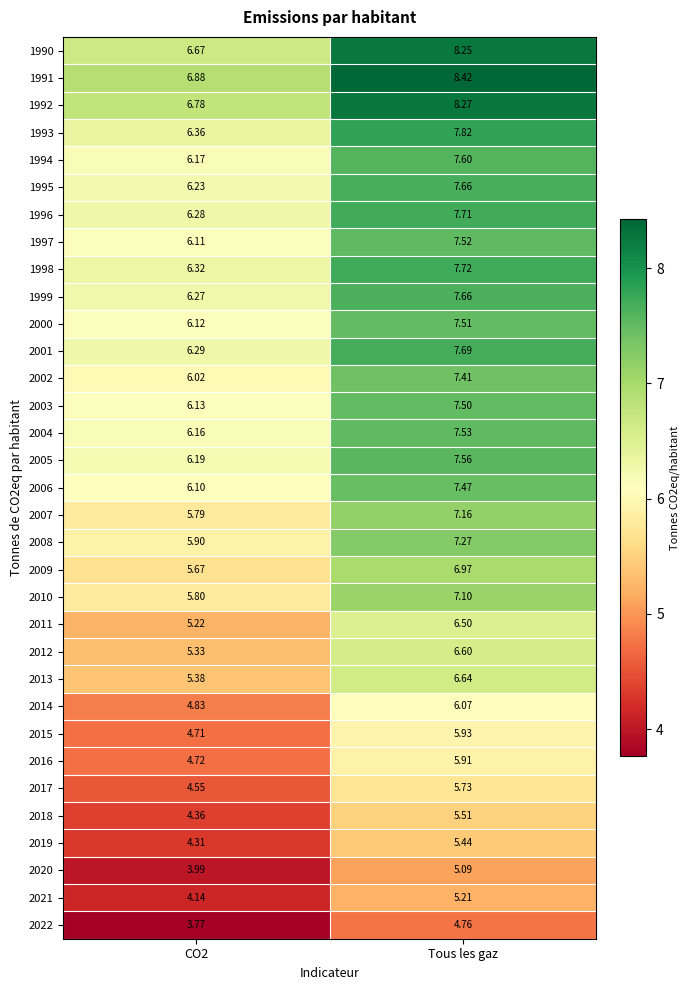

What is the total value across all series at Tous les gaz?

229.2